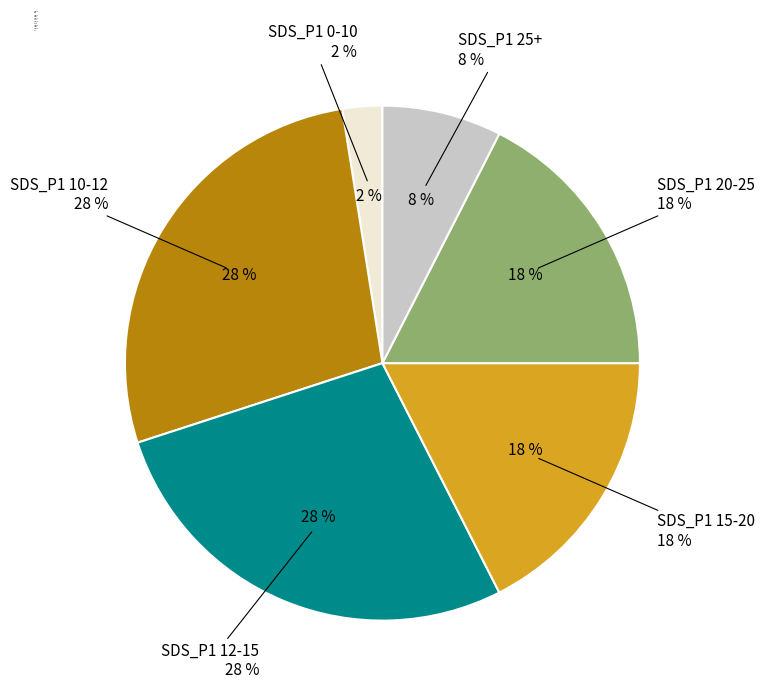

Is there a majority slice in this chart?

No